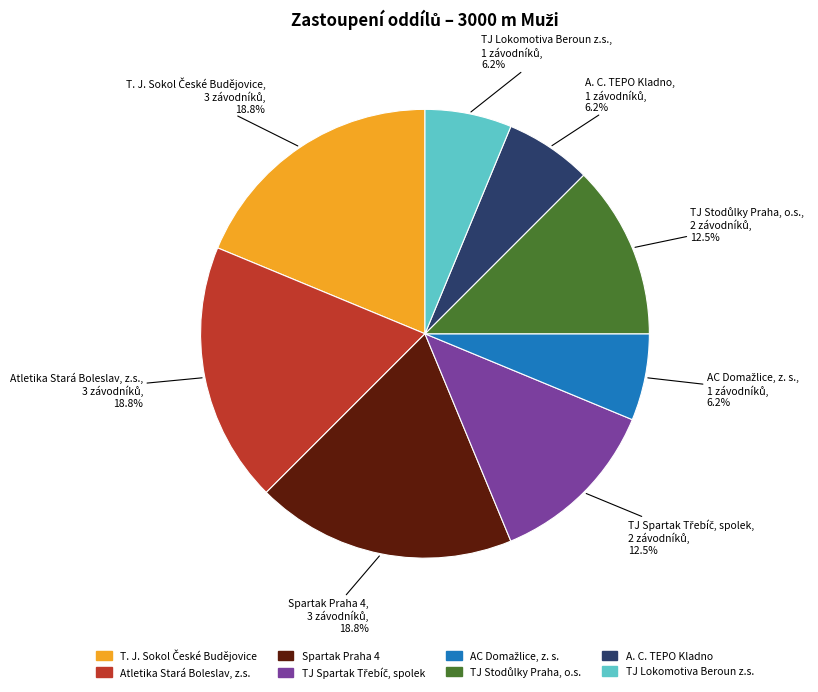

What is the ratio of the value at Atletika Stará Boleslav, z.s. to the value at A. C. TEPO Kladno?

3.0